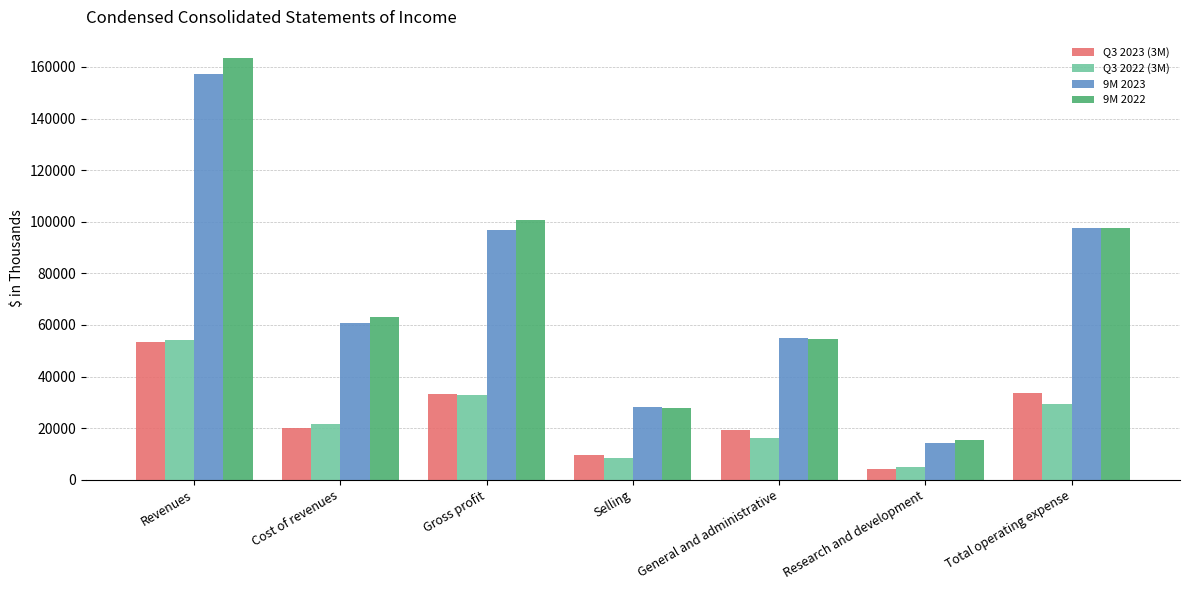

What is the average value of the 9M 2023 series?

72791